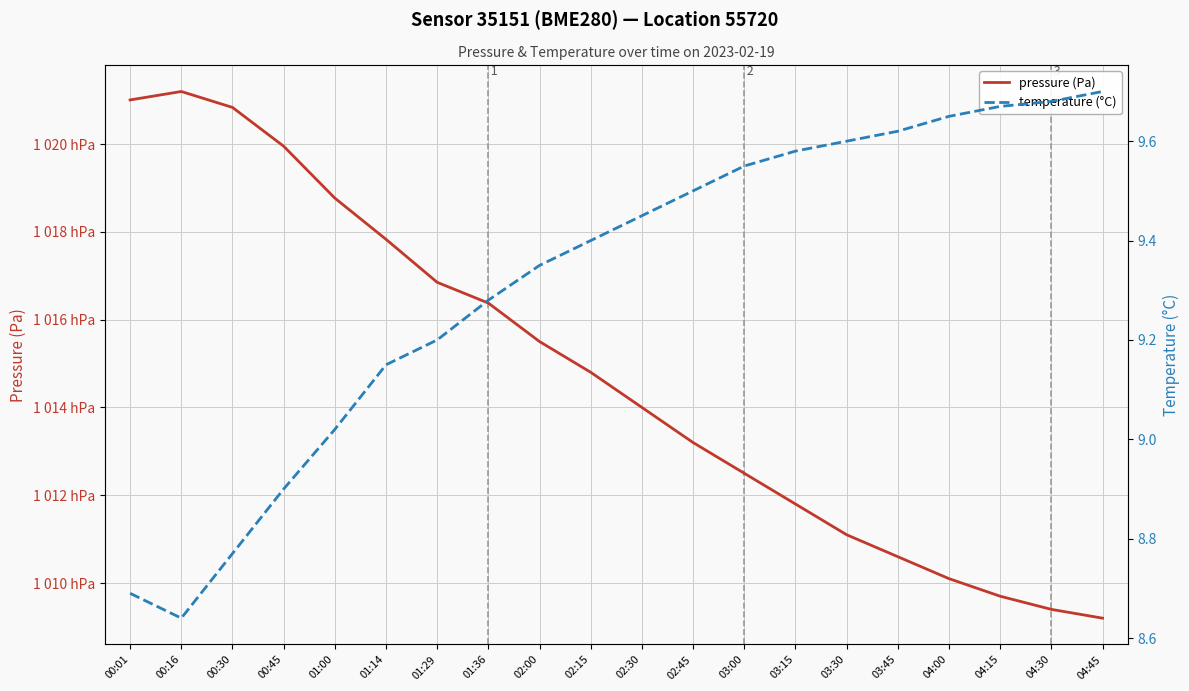

How many distinct data groups are displayed?

2